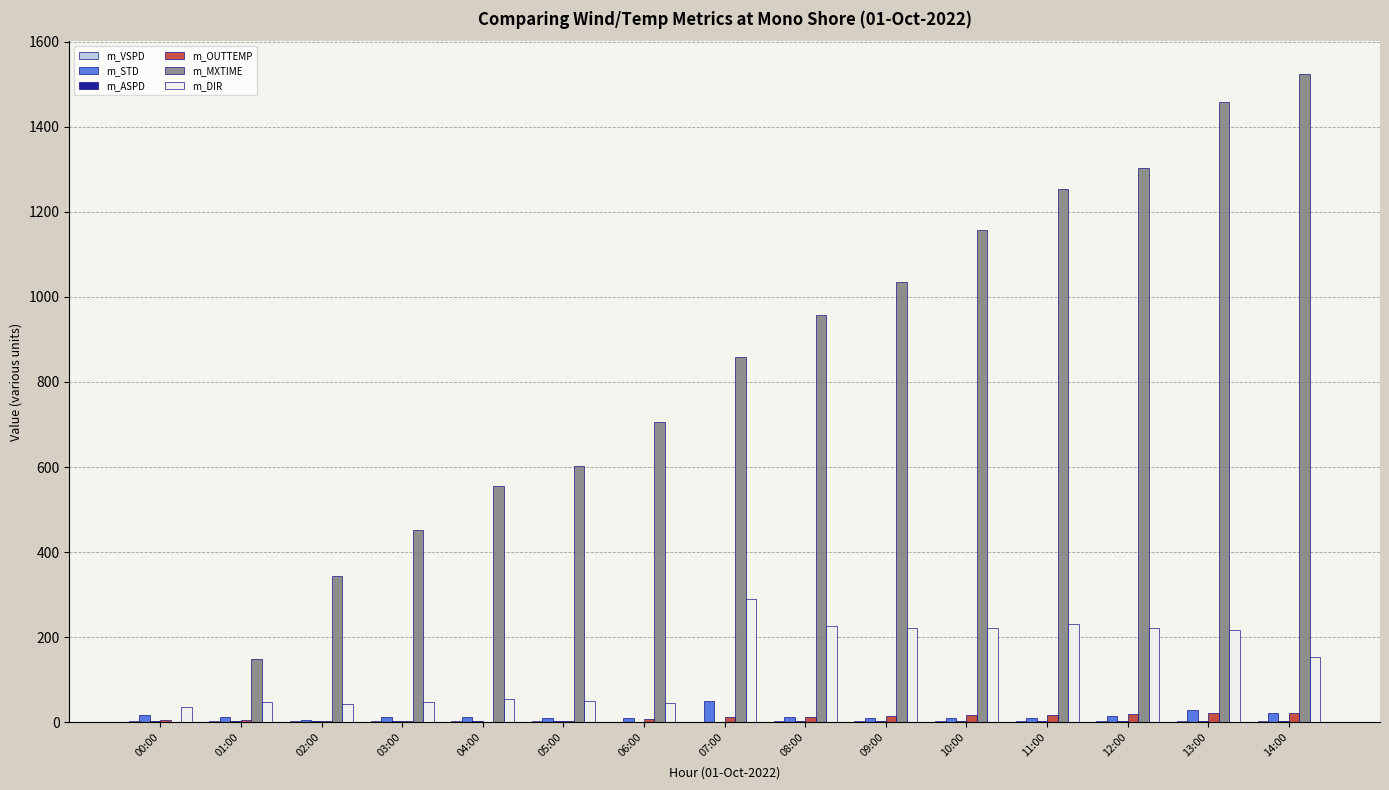

What is the maximum value shown in the chart?

1525.0